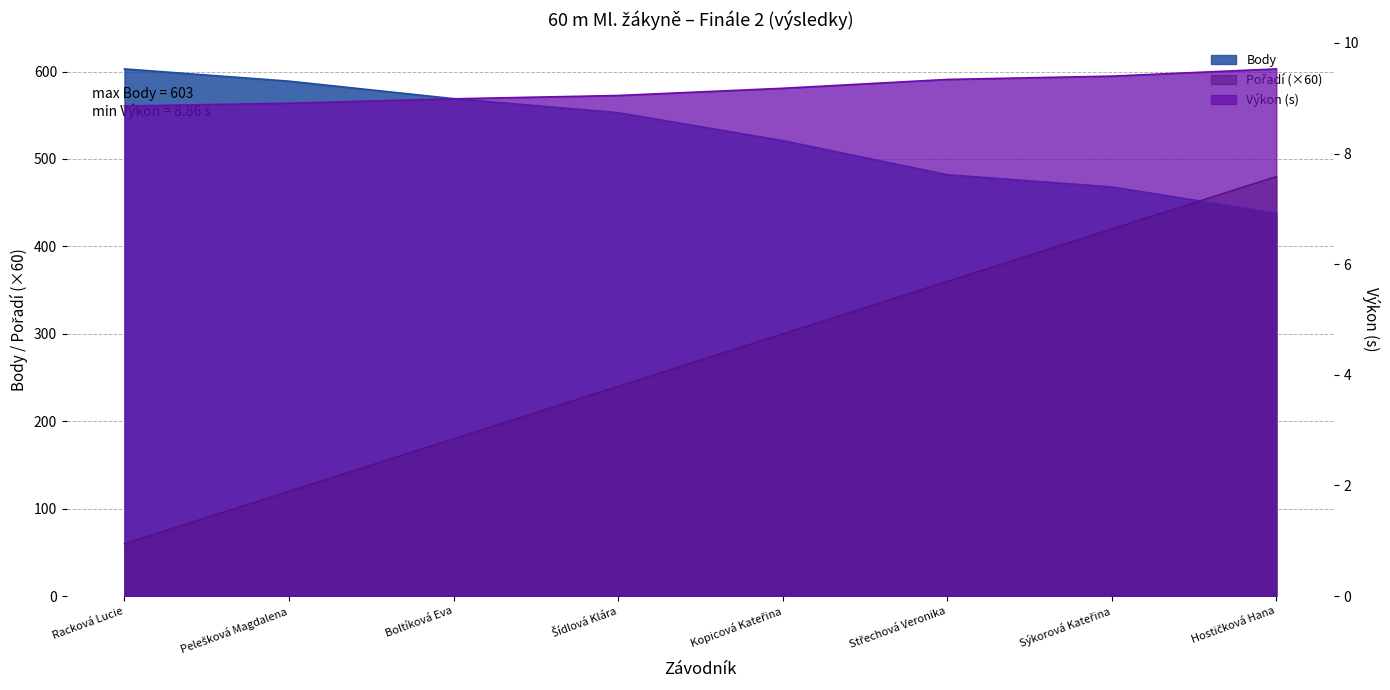

What is the total value across all series at Pelešková Magdalena?

717.9